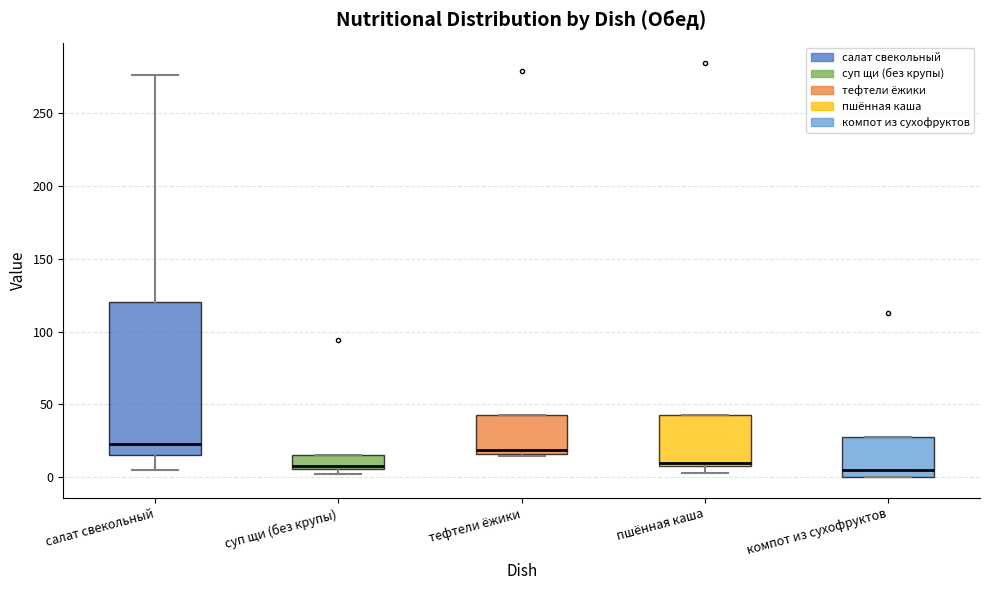

Reading left to right, transcribe this box plot: for each box, give where its median line is, the range the box spans, and where its two whiskers end, as read against the y-axis. The values are not printed on the chart, so give them approximately, as read against the axis.

салат свекольный: median 25, box 15 to 120, whiskers 5 to 275
суп щи (без крупы): median 10, box 5 to 15, whiskers 0 to 15
тефтели ёжики: median 20, box 15 to 45, whiskers 15 to 45
пшённая каша: median 10 (just above the box's lower edge), box 10 to 45, whiskers 5 to 45
компот из сухофруктов: median 5, box 0 to 30, whiskers 0 to 30